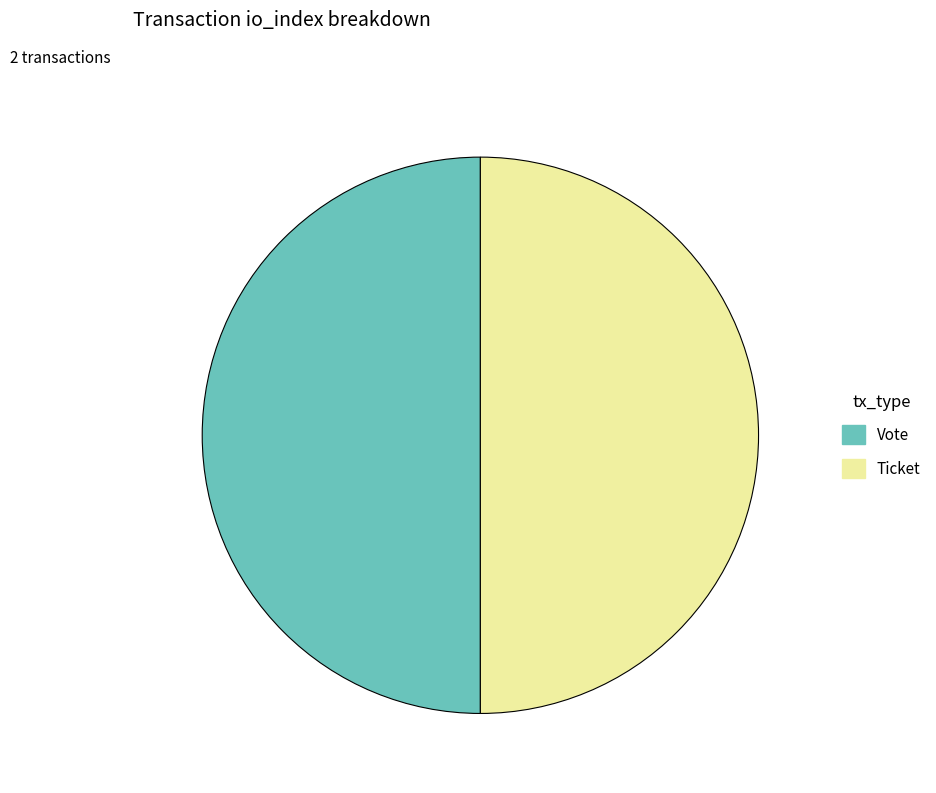

Do Vote and Ticket together represent more than half of the pie?

Yes